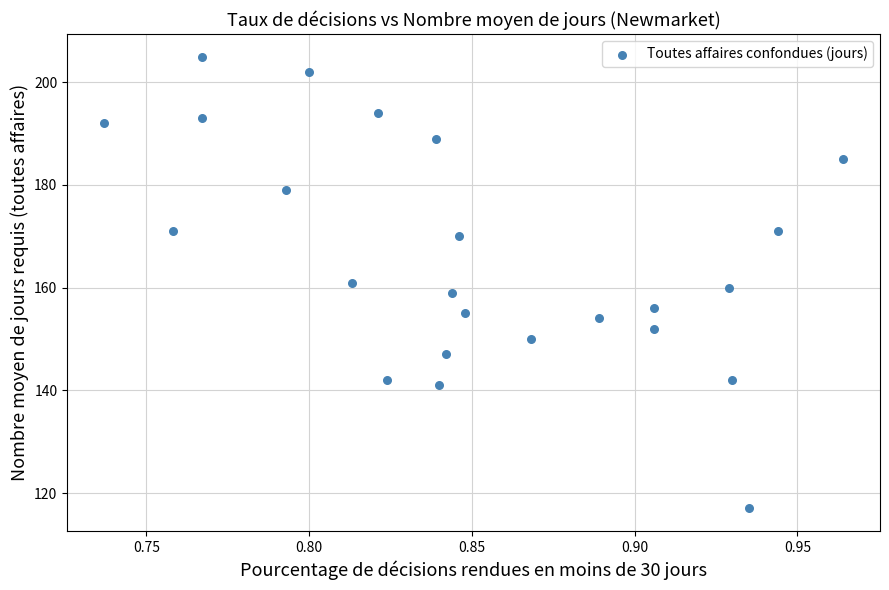

What is the range of Y values (max minus min)?

88